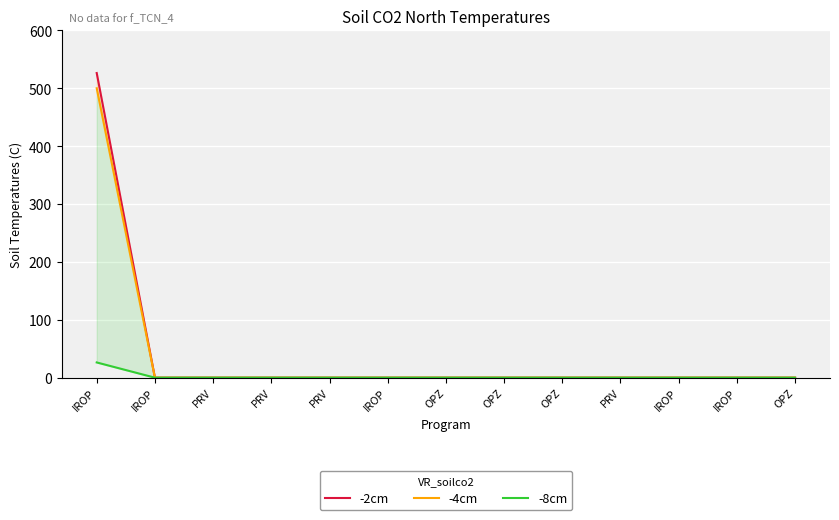

List the labels in order of -2cm value, smallest first.

IROP, PRV, PRV, PRV, IROP, OPZ, OPZ, OPZ, PRV, IROP, IROP, OPZ, IROP